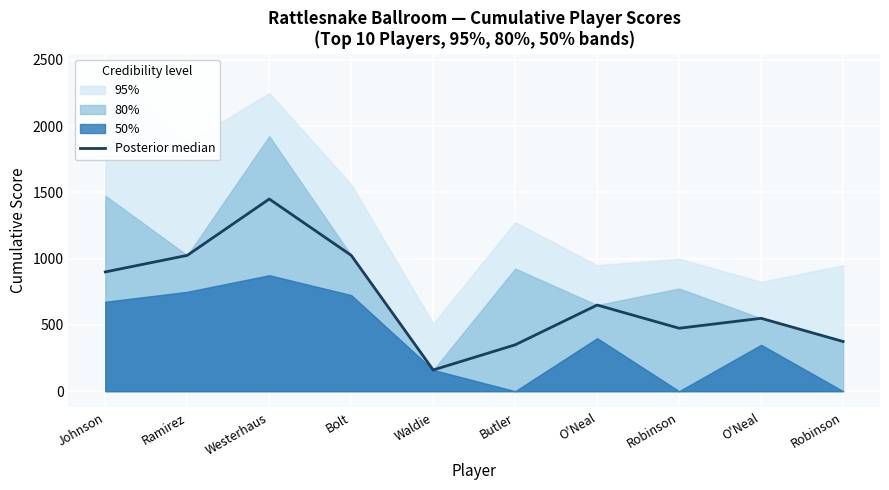

List the labels in order of value, smallest first.

Waldie, Butler, Robinson, Robinson, O'Neal, O'Neal, Johnson, Ramirez, Bolt, Westerhaus